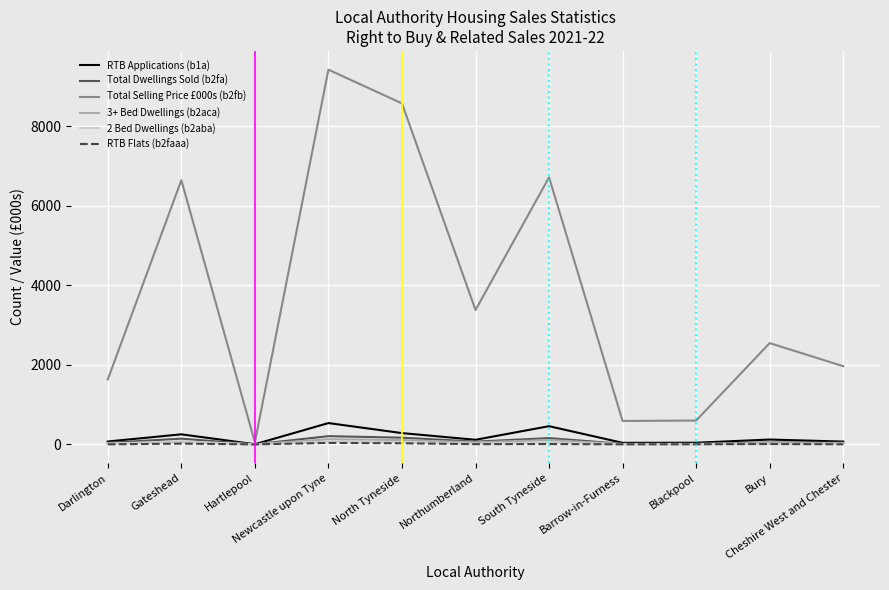

What is the difference between the highest and lowest values at Bury?

2537.2